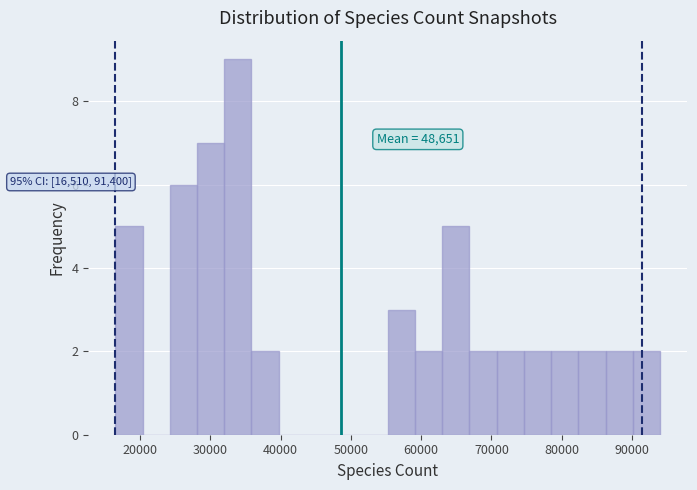

Read against the x-axis, roughly where is the centre of the tallest bar?

34000